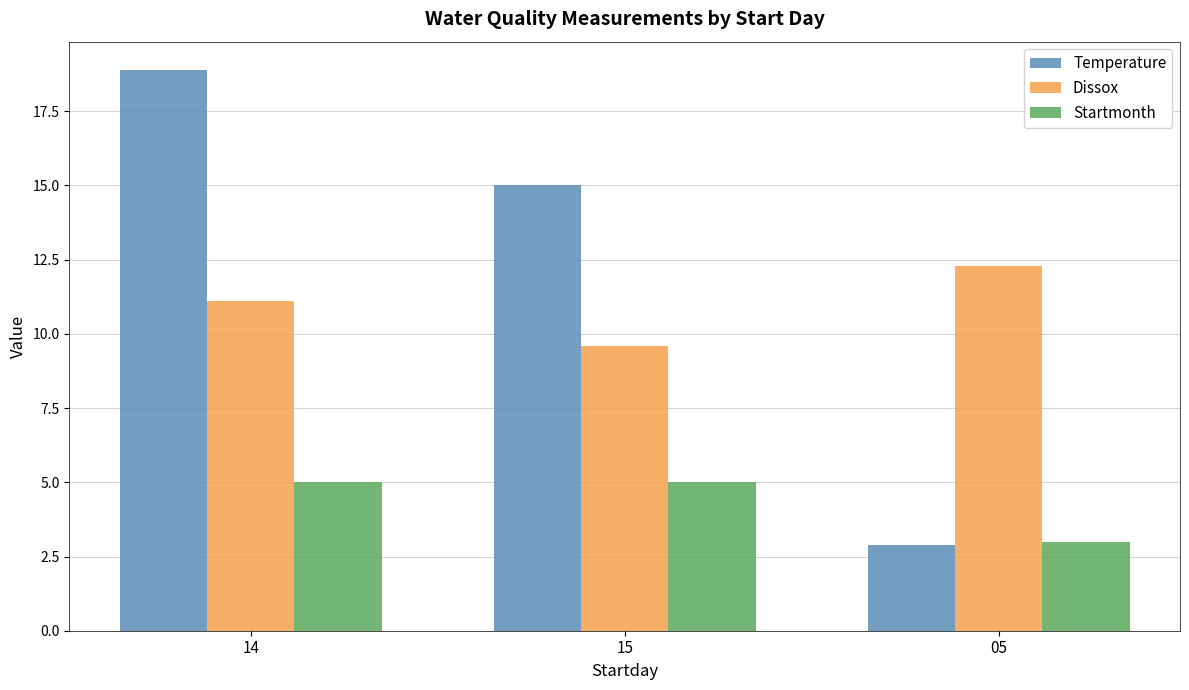

At which label is Temperature closest to 10?

15